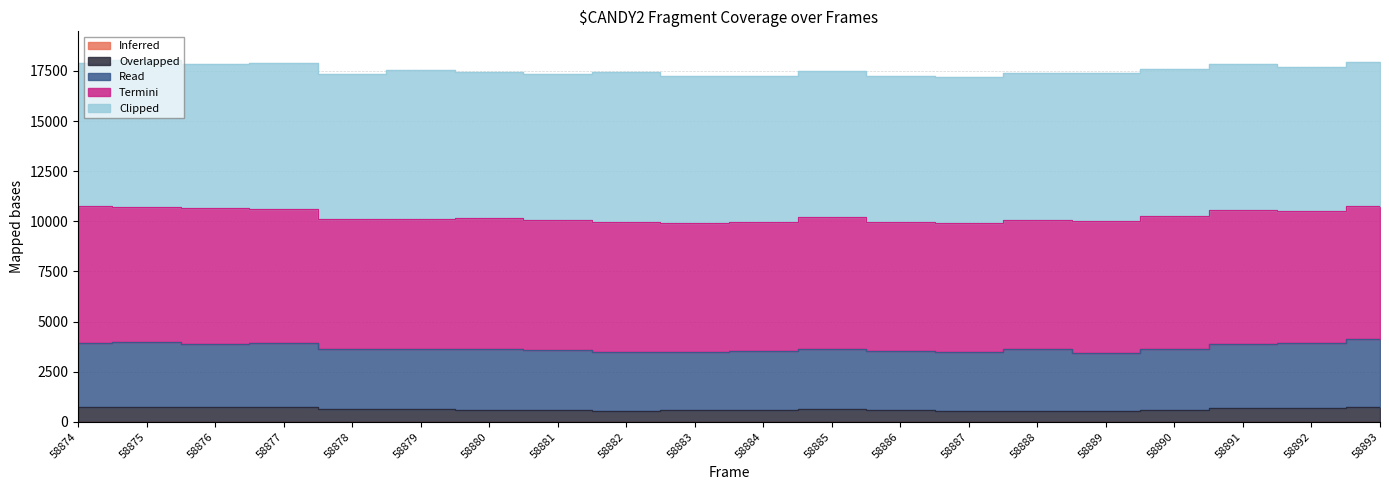

True or false: Overlapped and Read intersect in this chart.

False